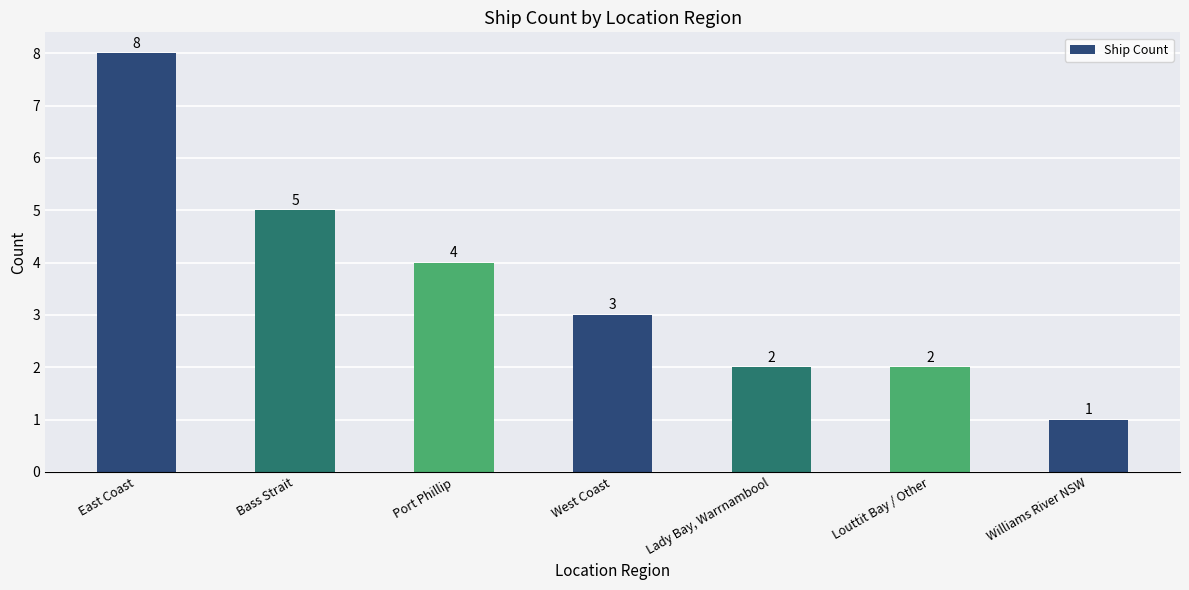

The value at East Coast is 8. True or false?

True